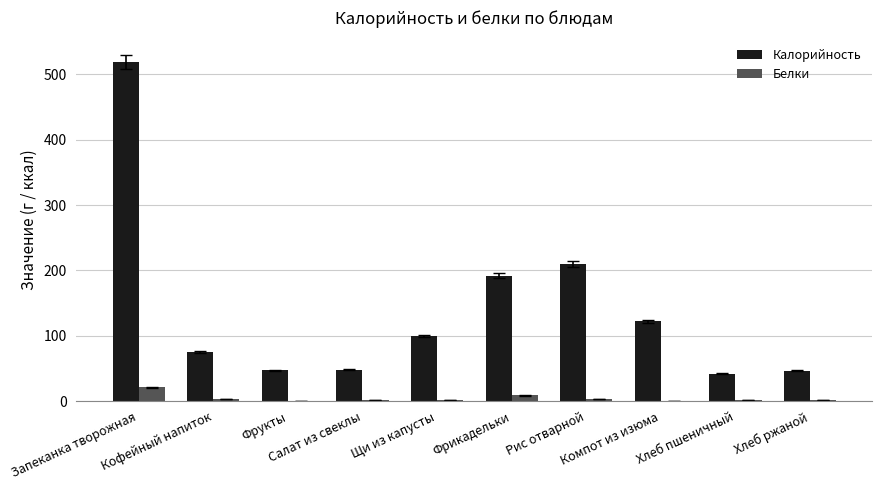

The value of Белки at Фрукты is 0.4. True or false?

True